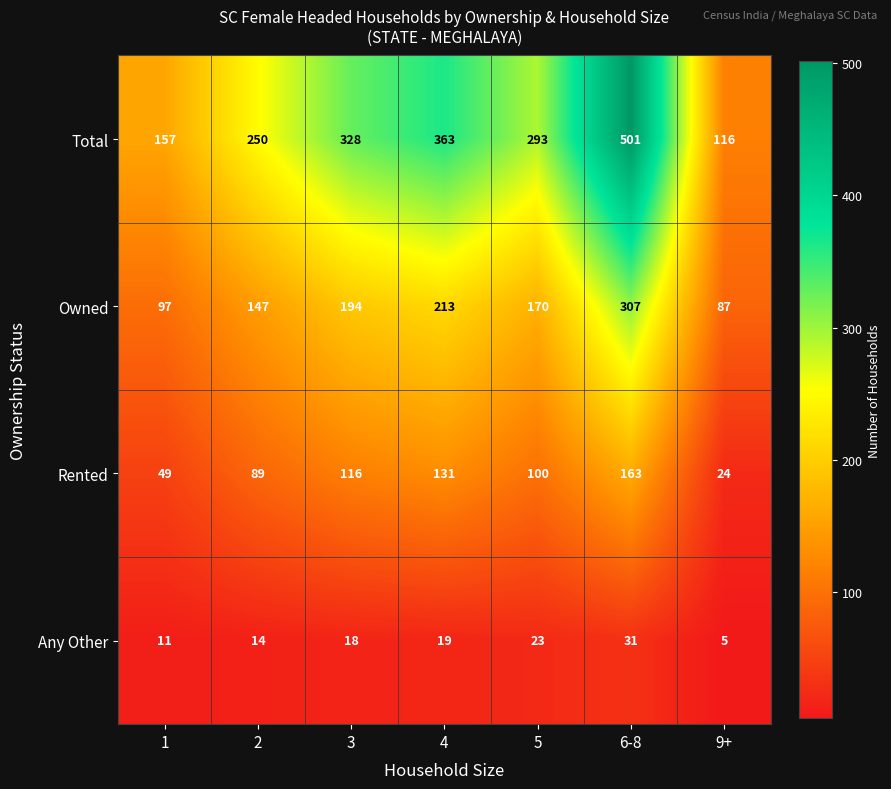

What is the approximate value of Any Other at 3?

18